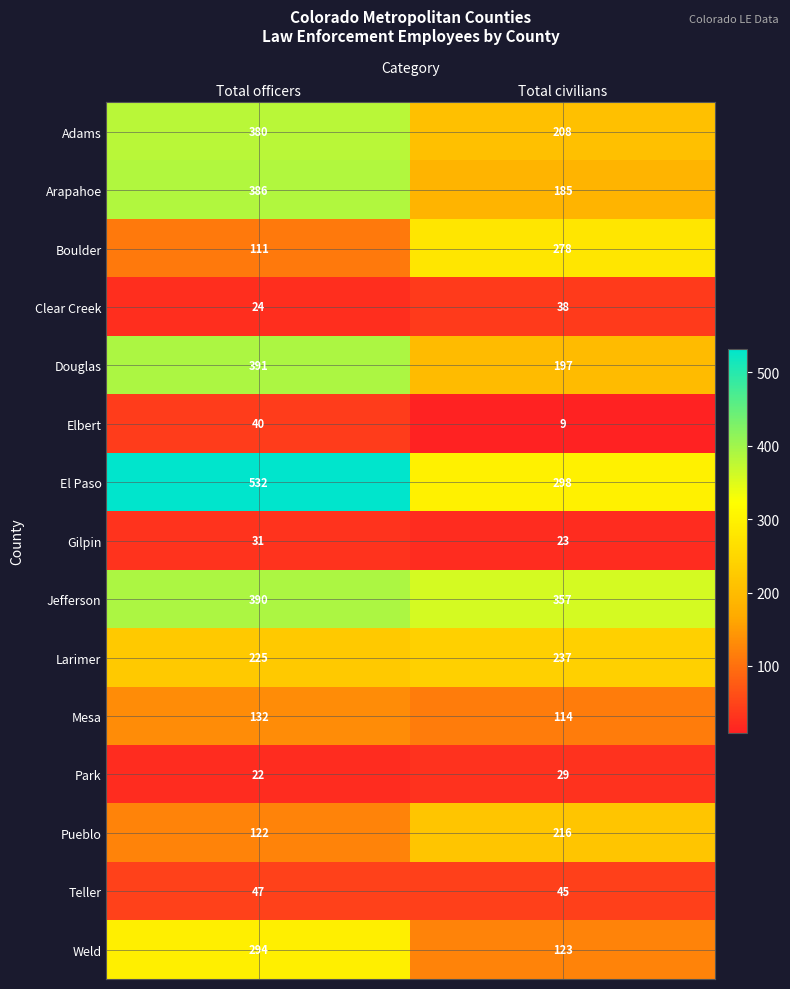

Which series has the largest range (max minus min)?

El Paso